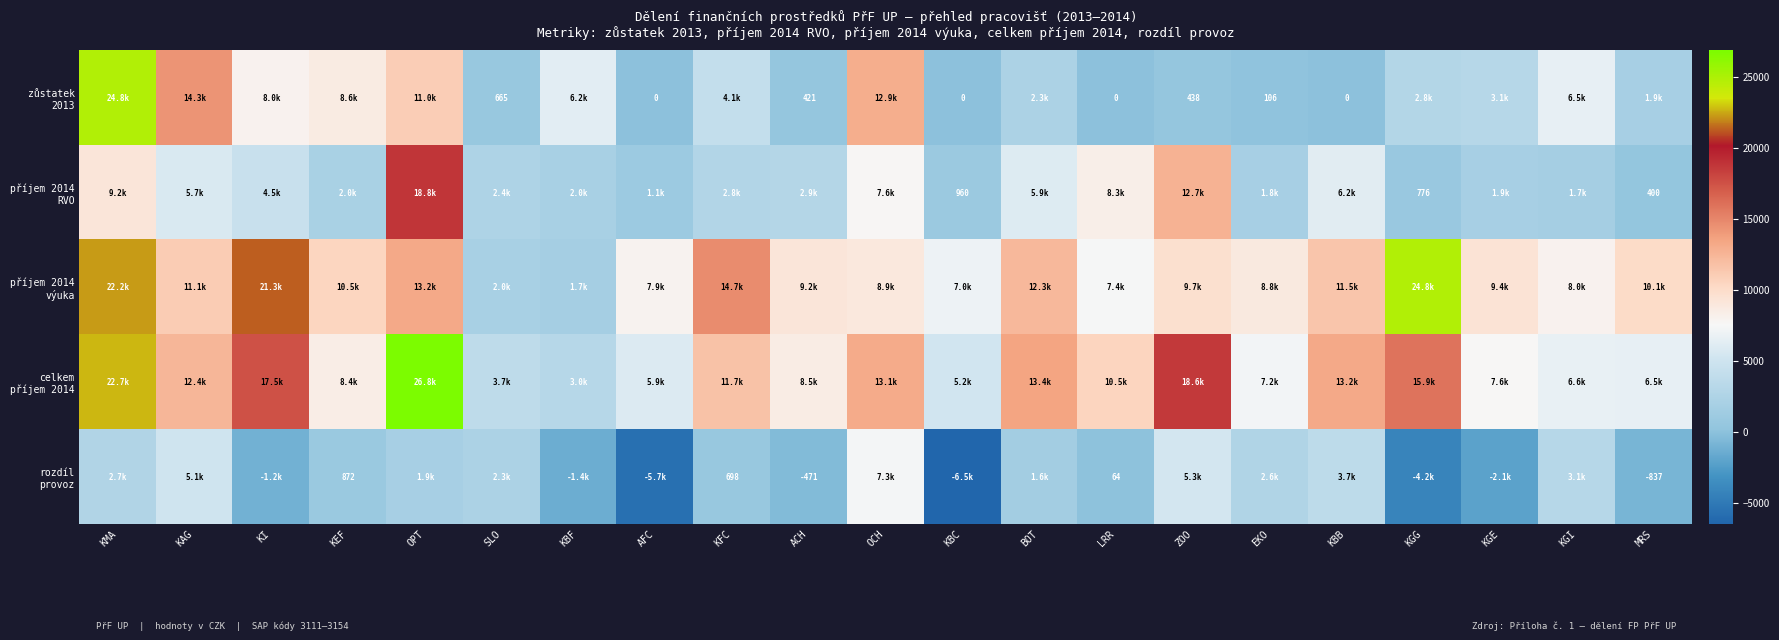

Which series has the largest range (max minus min)?

zůstatek 2013